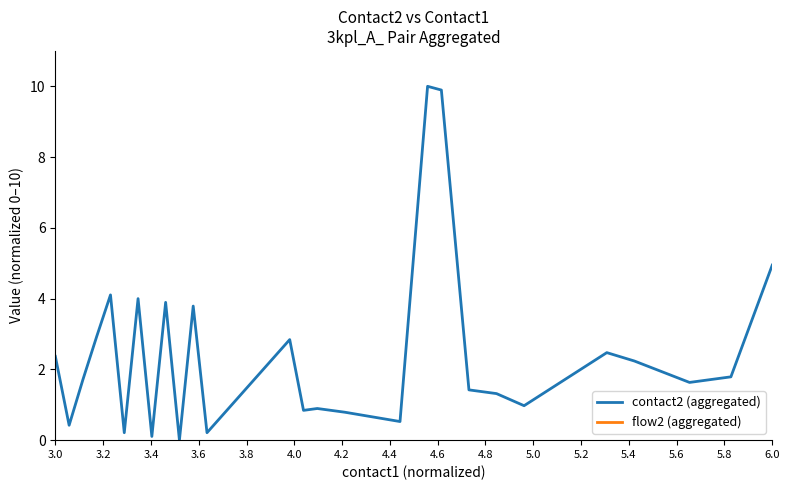

Count the number of data series in this chart.

2